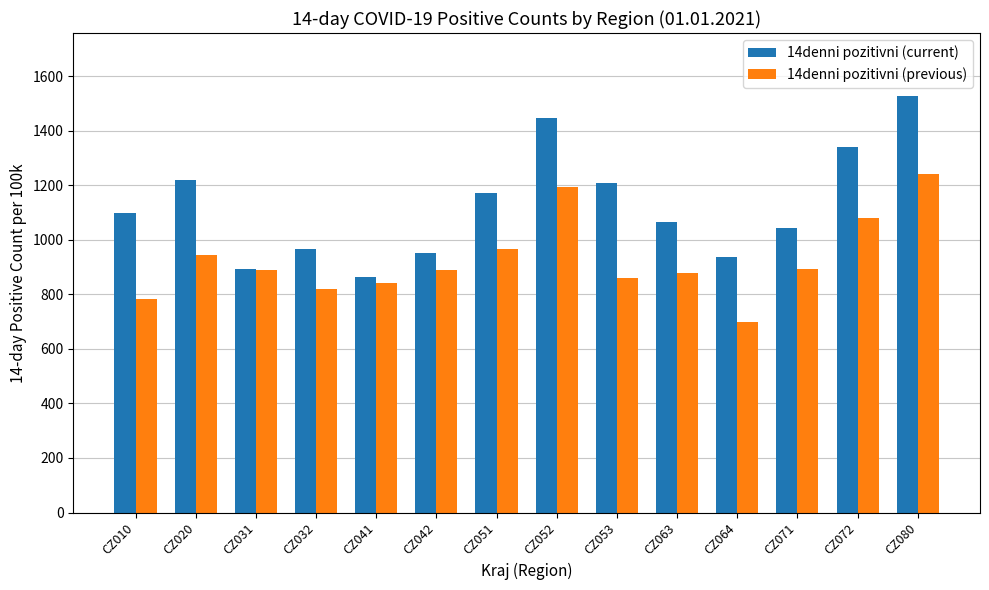

Rank the series at CZ010 from highest to lowest value.

14denni pozitivni (current), 14denni pozitivni (previous)